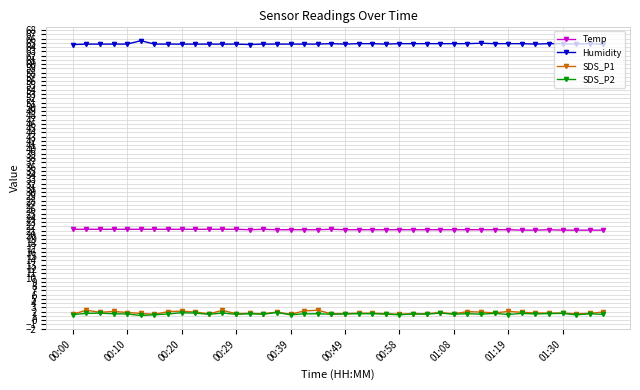

True or false: Humidity has more than 0 points higher than both neighbors.

True